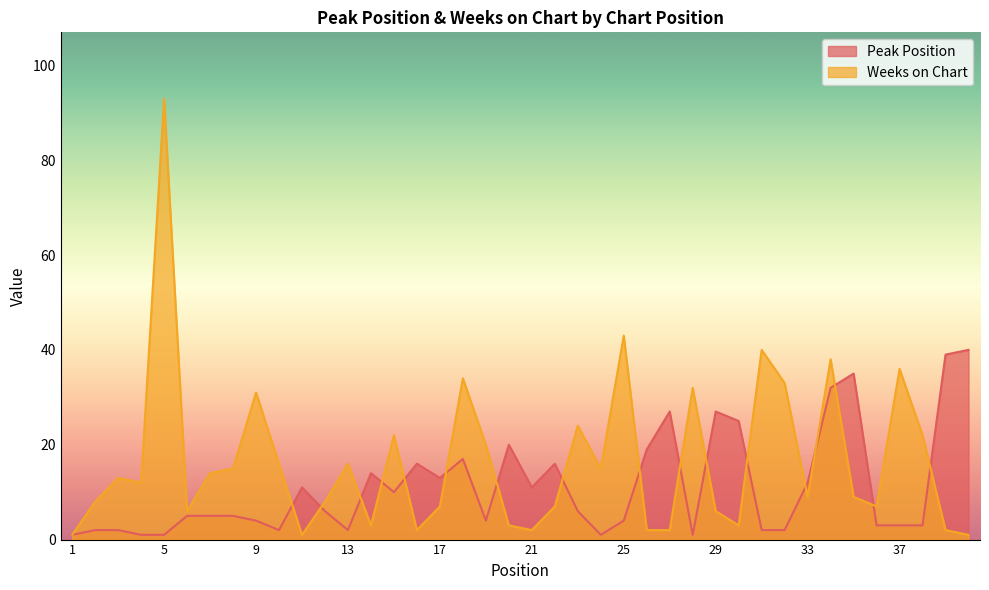

How many lines are shown in the chart?

2